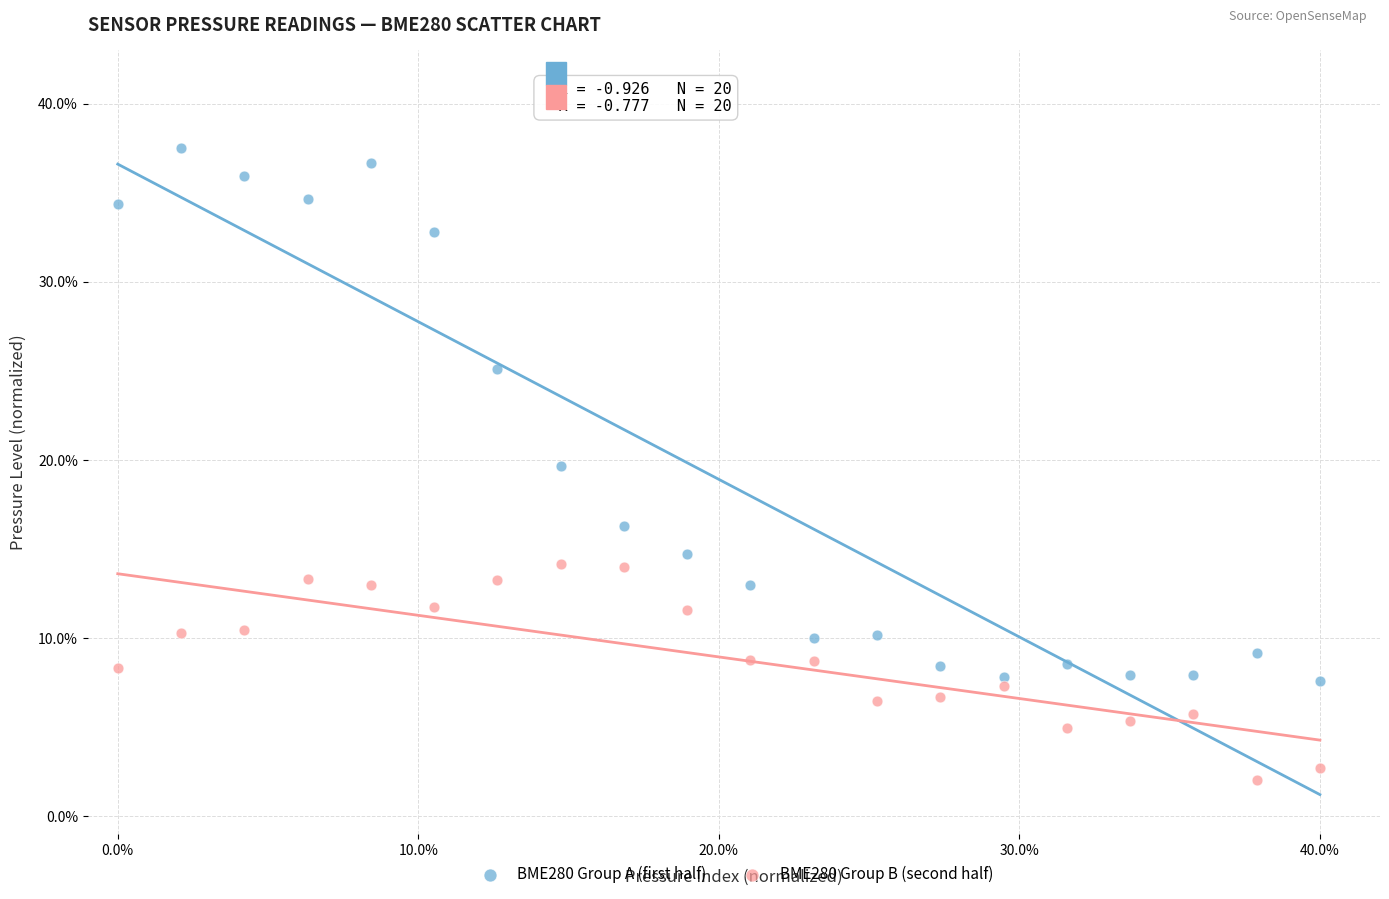

What are all the series names shown in the legend?

BME280 Group A (first half), BME280 Group B (second half)